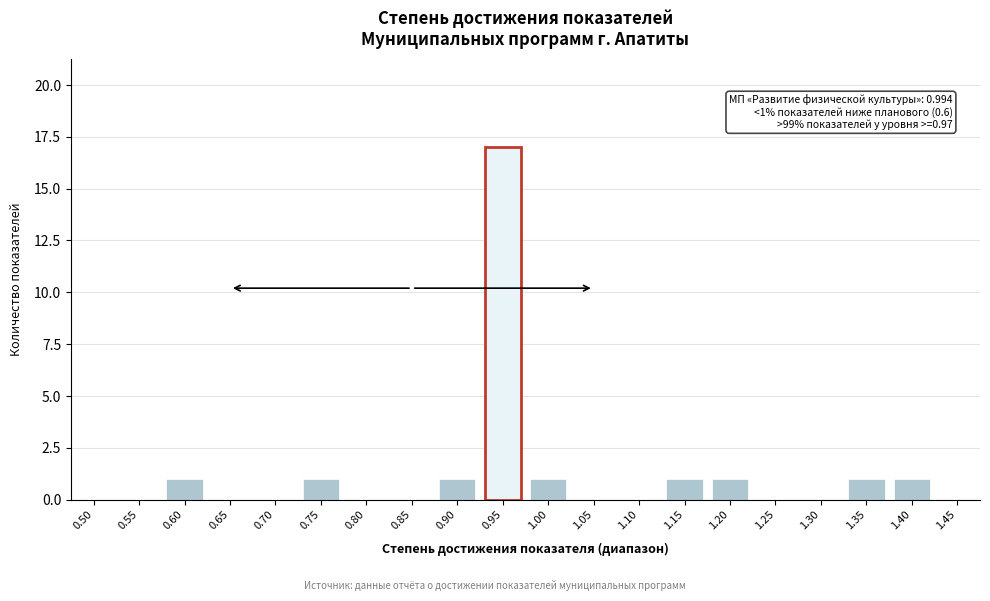

Reading left to right, transcribe all the data shown in this chart.

0.50=0	0.55=0	0.60=1	0.65=0	0.70=0	0.75=1	0.80=0	0.85=0	0.90=1	0.95=17	1.00=1	1.05=0	1.10=0	1.15=1	1.20=1	1.25=0	1.30=0	1.35=1	1.40=1	1.45=0